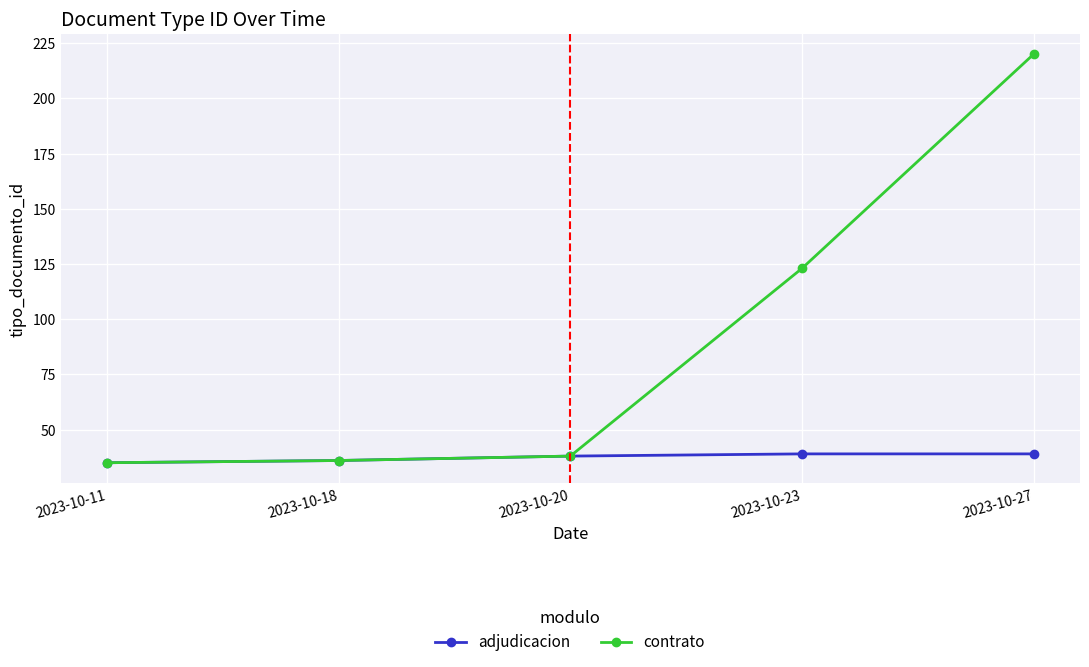

True or false: adjudicacion has a value of 39 at 2023-10-23.

True